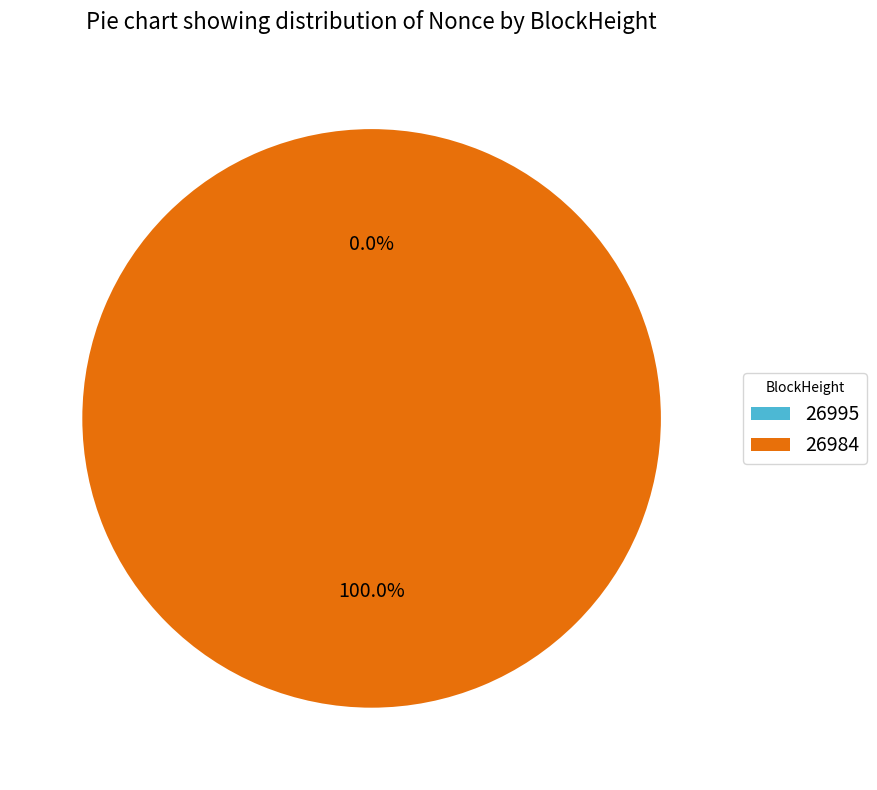

How many slices are in this pie chart?

2